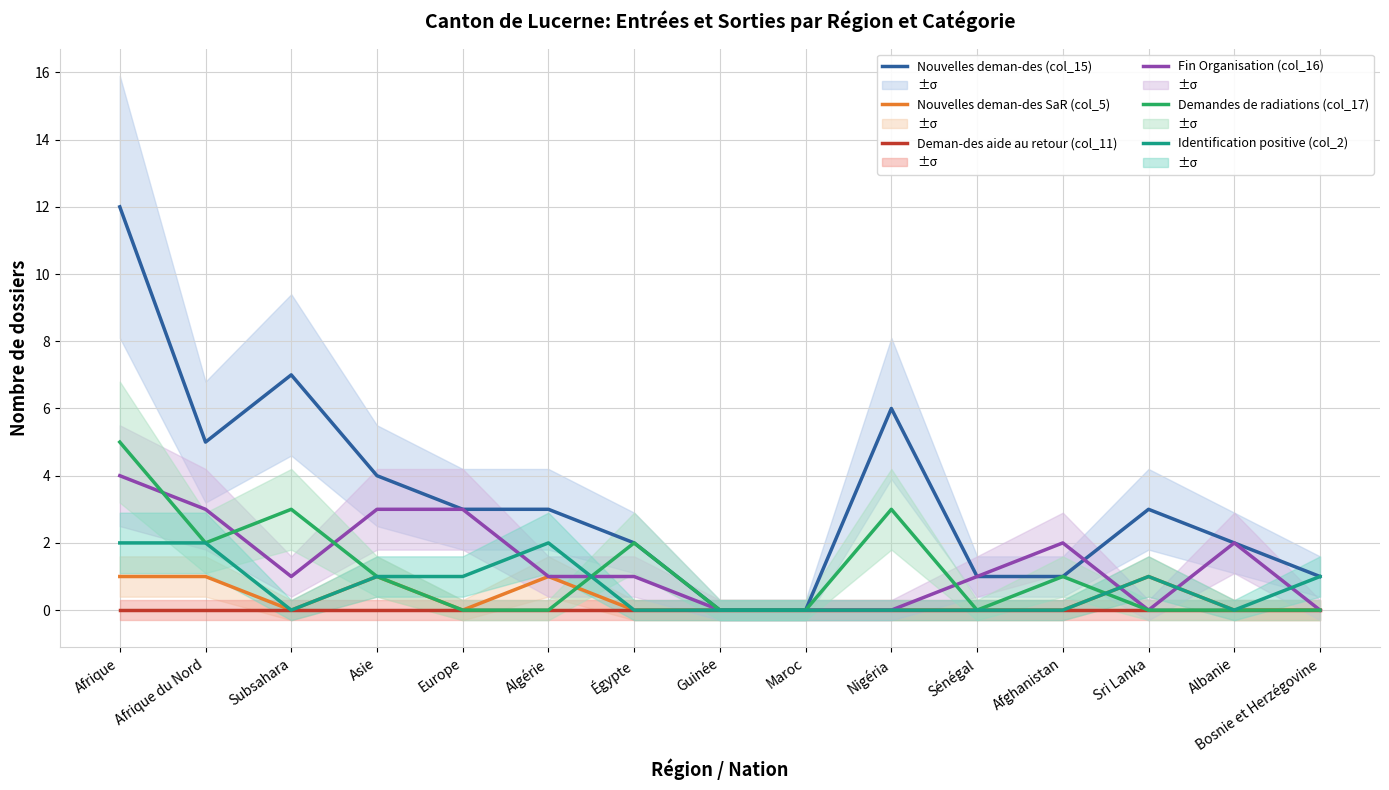

Is the value of Nouvelles deman-des (col_15) at Égypte greater than the value of Fin Organisation (col_16) at Maroc?

Yes